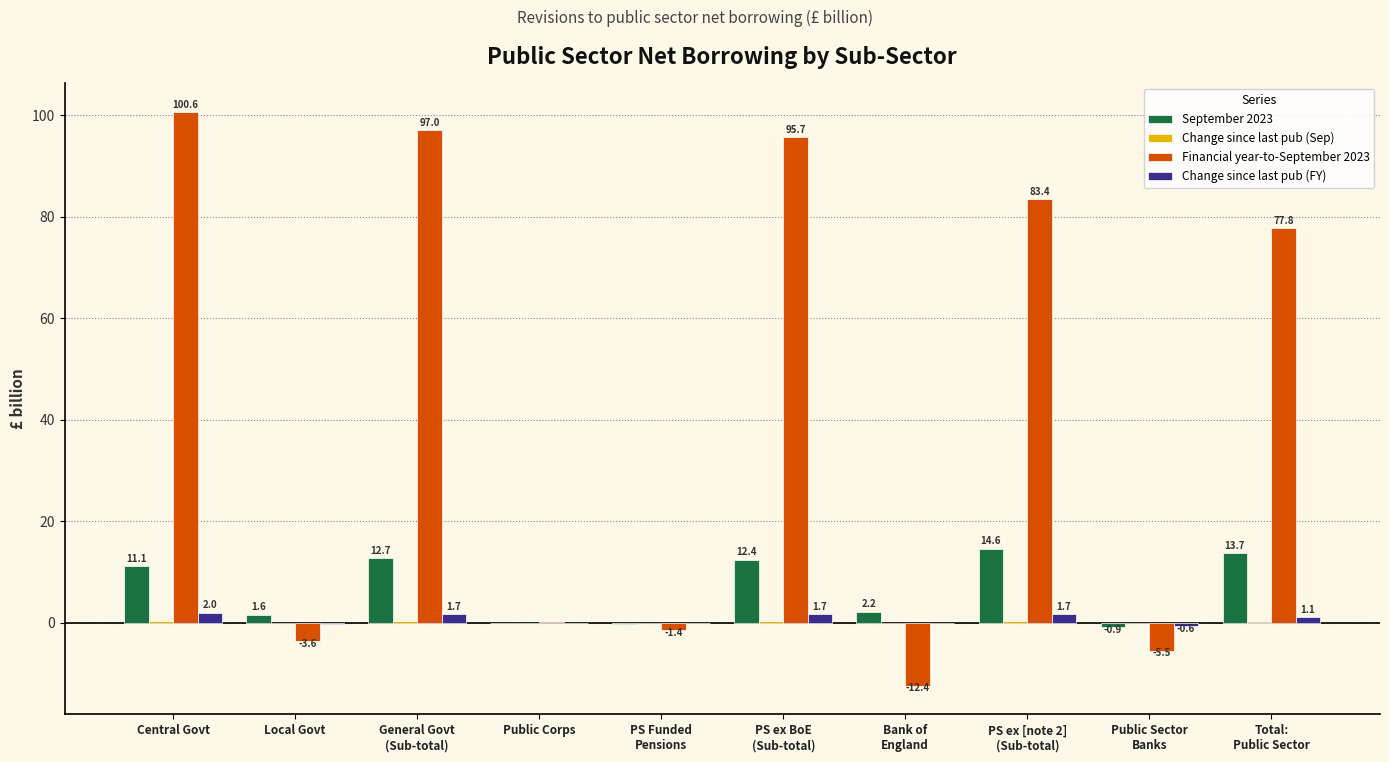

At which category does the chart reach its peak across all series?

Central Govt